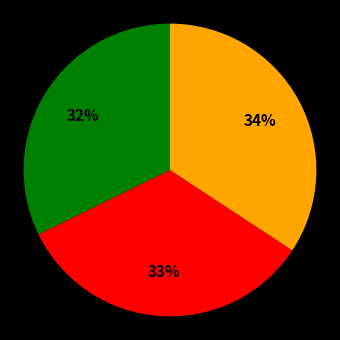

Does any single category account for the majority?

No